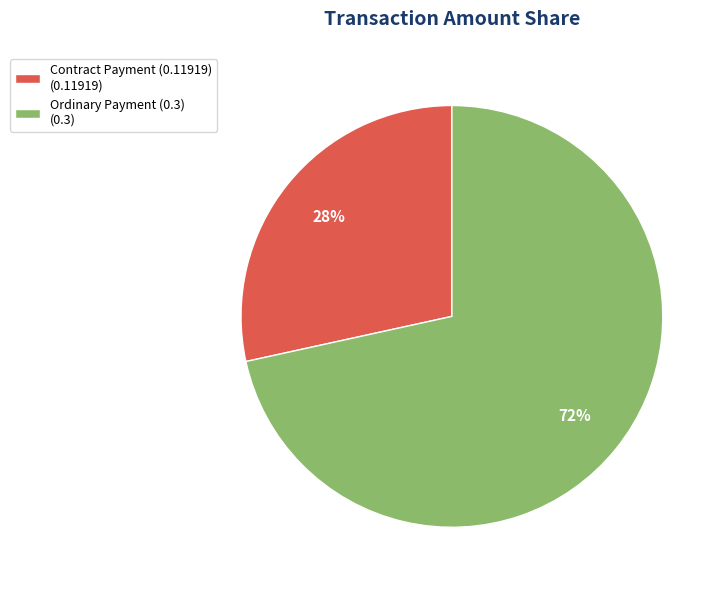

How many segments does this pie chart have?

2